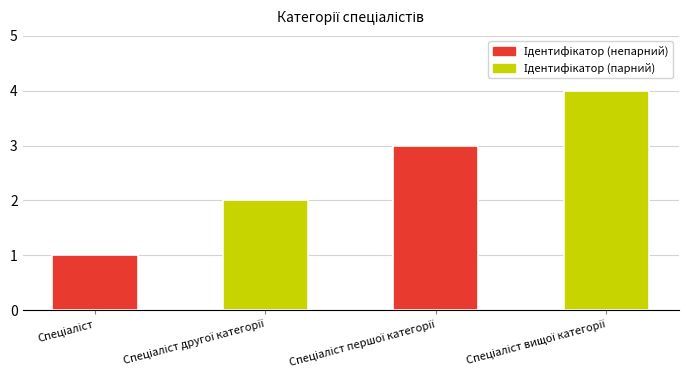

What is the sum of all values?

10